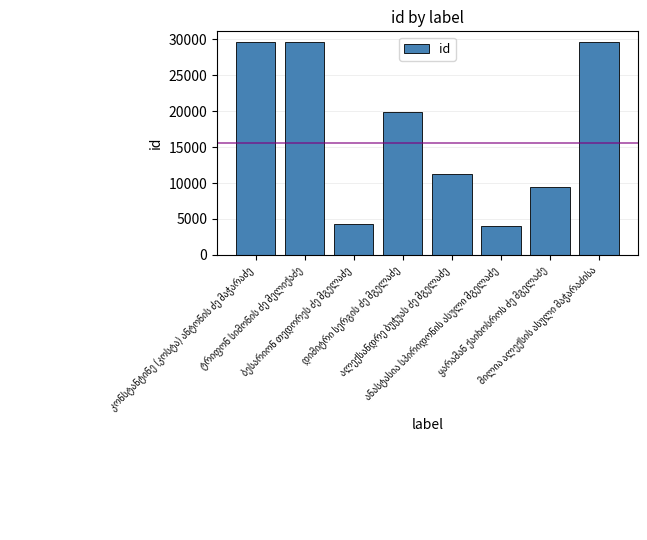

What is the difference between the second highest and minimum values?

25678